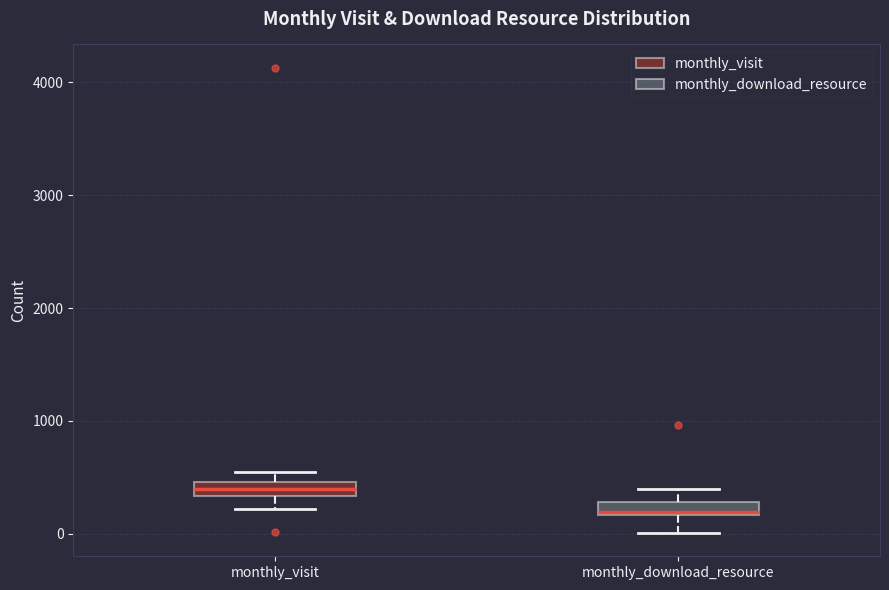

Where is the upper edge of the box for monthly_visit on the y-axis? The values are not printed on the chart, so give them approximately, as read against the axis.

500